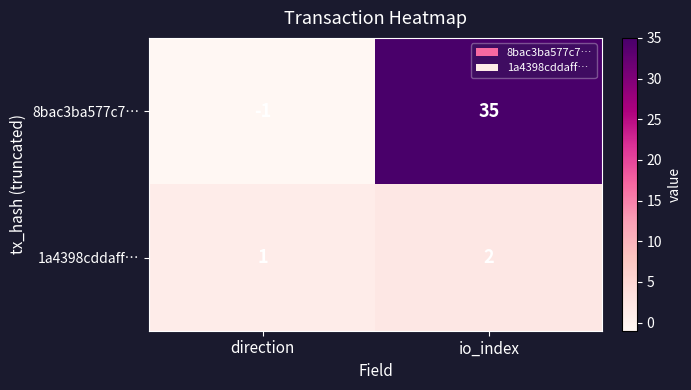

Rank the series by their maximum value, from highest to lowest.

8bac3ba577c7…, 1a4398cddaff…